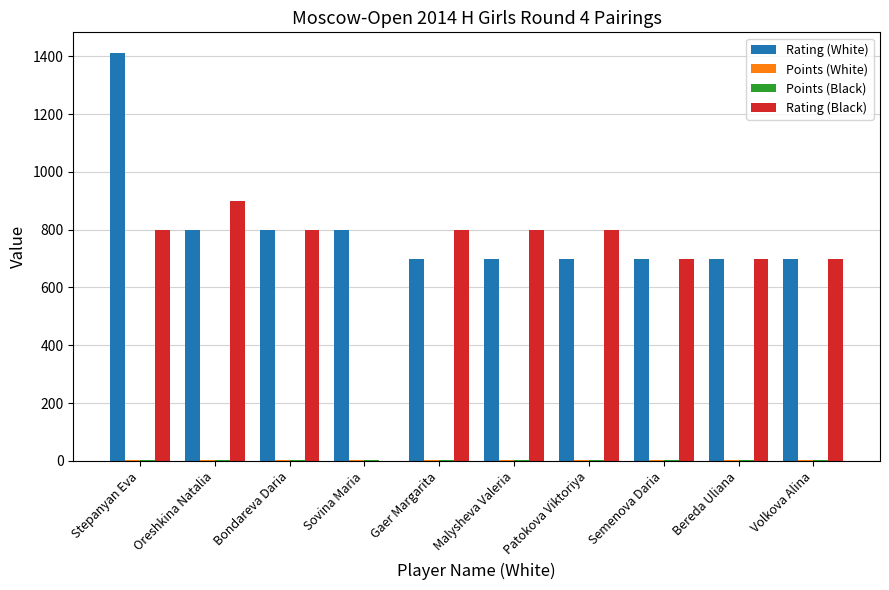

Which series has the largest total across all categories?

Rating (White)